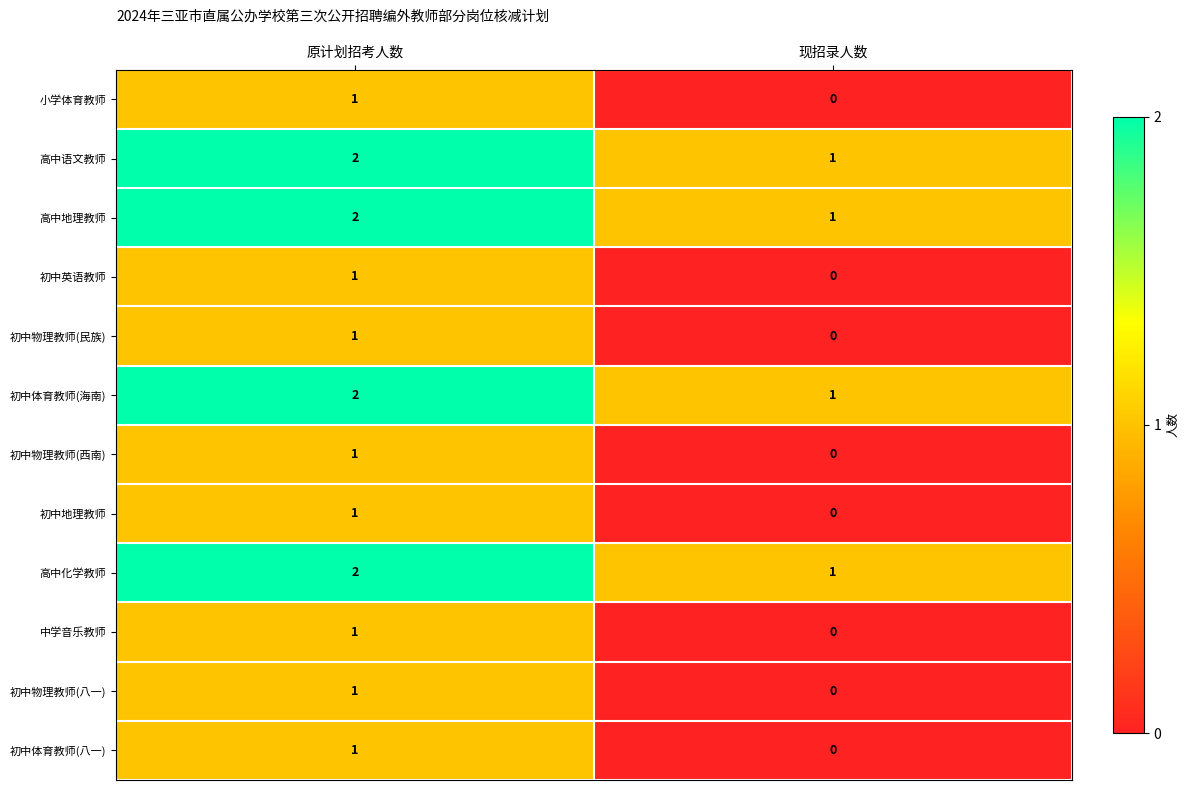

Rank the categories by 中学音乐教师 value from lowest to highest.

现招录人数, 原计划招考人数